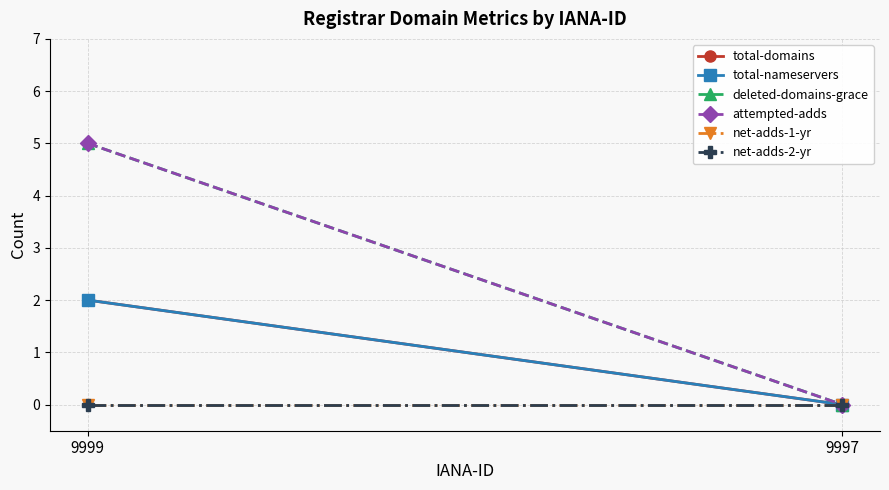

How many positive values does the total-nameservers series have?

1